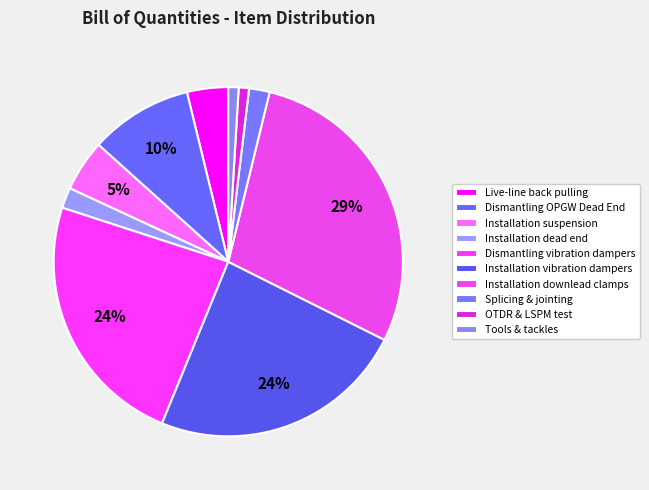

Does Live-line back pulling account for over 50% of the chart?

No